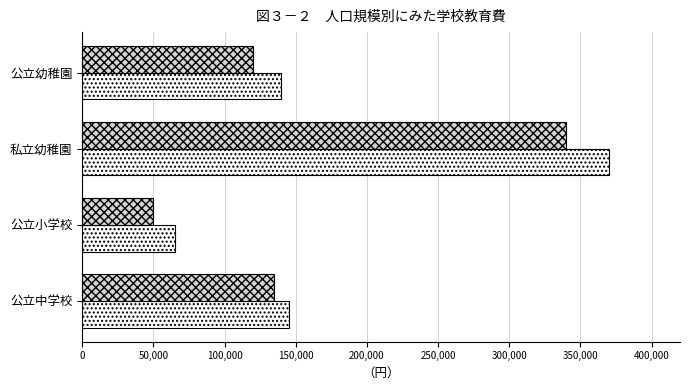

What is the minimum value shown in the chart?

50000